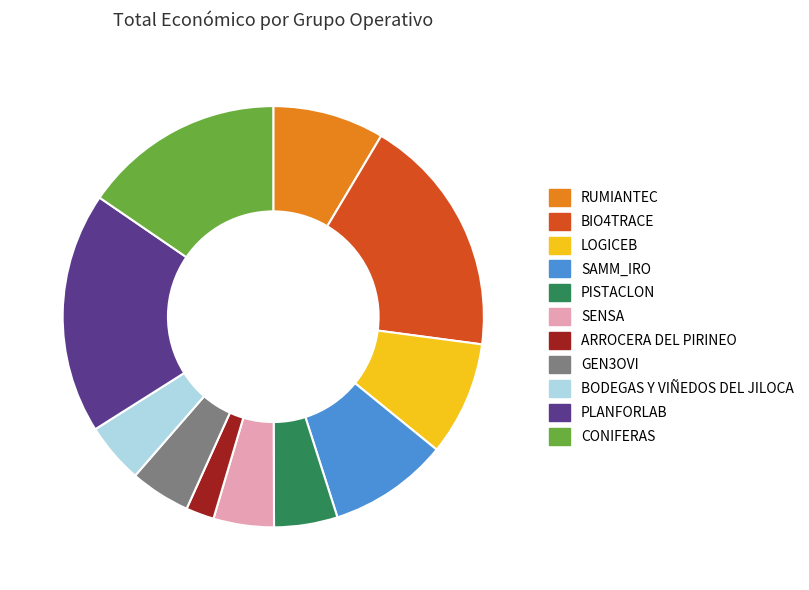

Is ARROCERA DEL PIRINEO the majority of the pie?

No